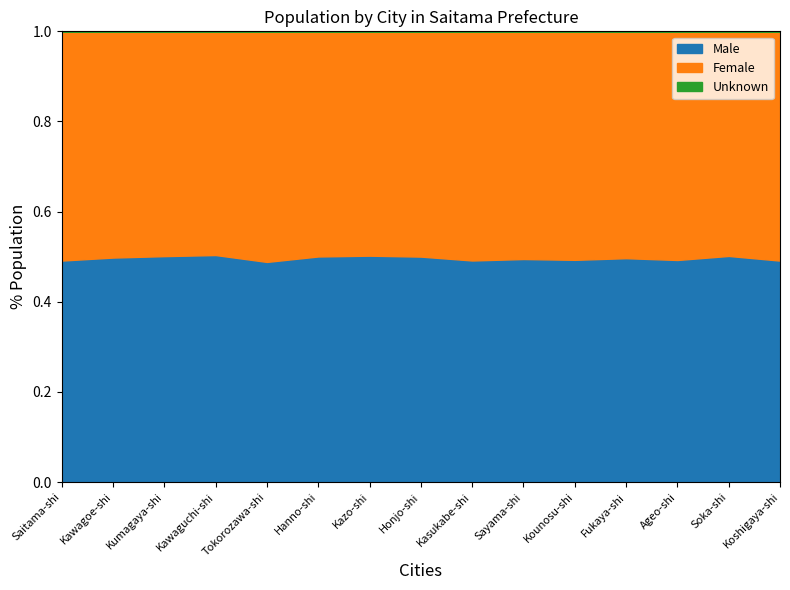

Which has a higher value, Koshigaya-shi or Kasukabe-shi?

Koshigaya-shi